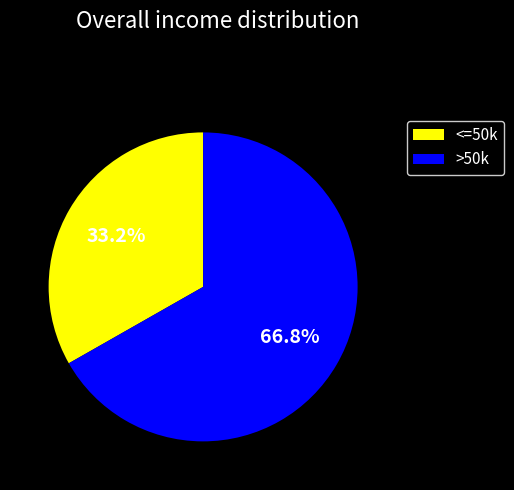

Count the number of slices in the pie.

2